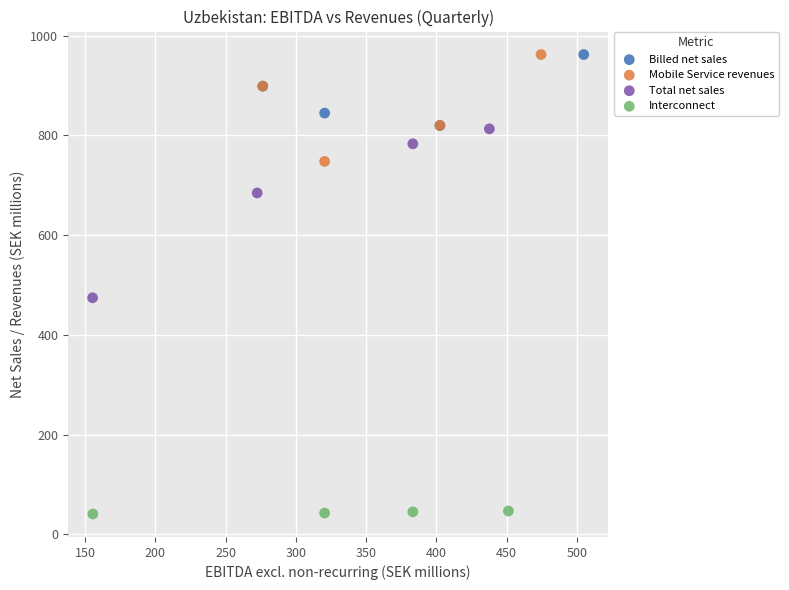

Which series has the largest Y range (max minus min)?

Total net sales